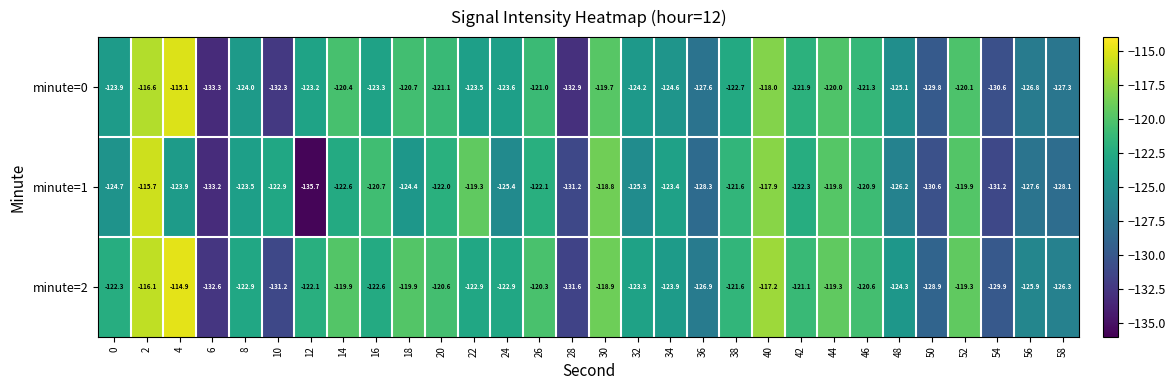

Read the minute=2 value at 32.

-123.3